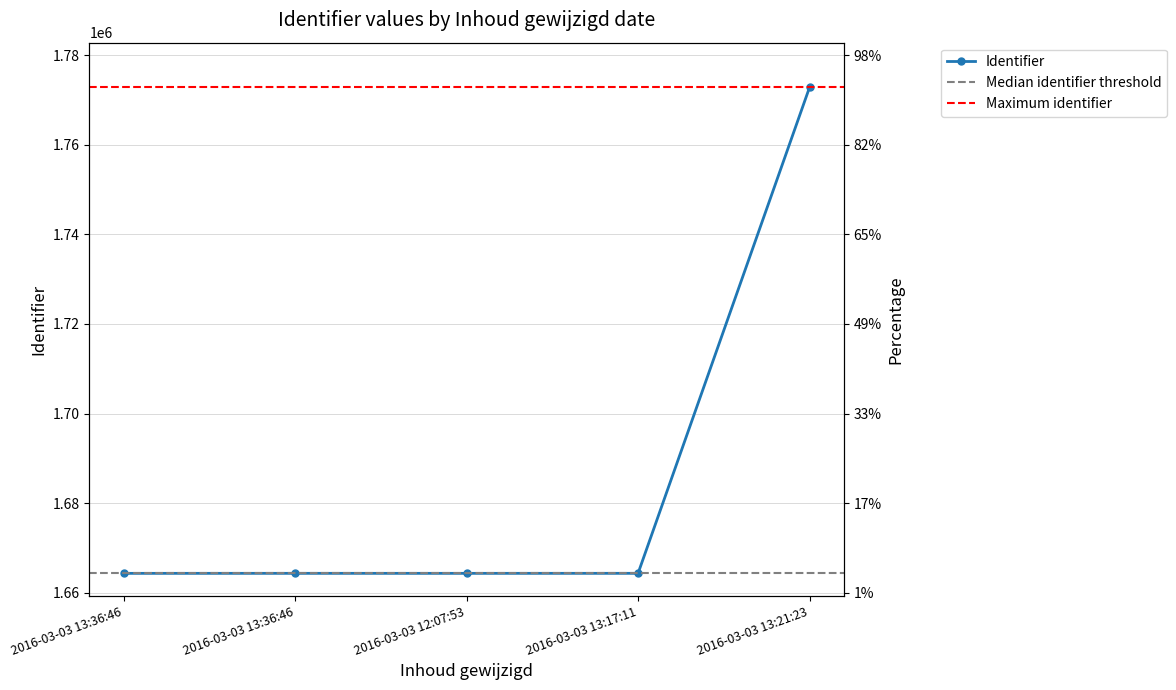

What is the ratio of the value at 2016-03-03 12:07:53 to the value at 2016-03-03 13:17:11?

1.0